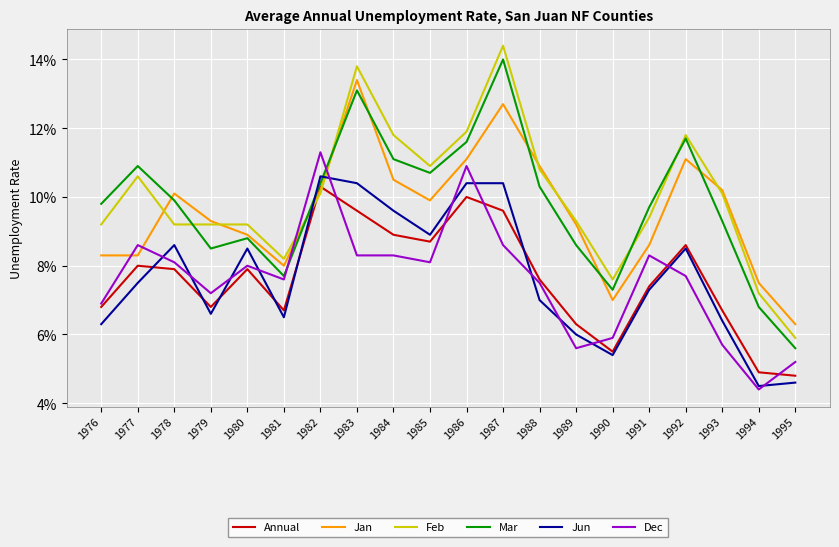

Rank the series by their maximum value, from highest to lowest.

Feb, Mar, Jan, Dec, Jun, Annual